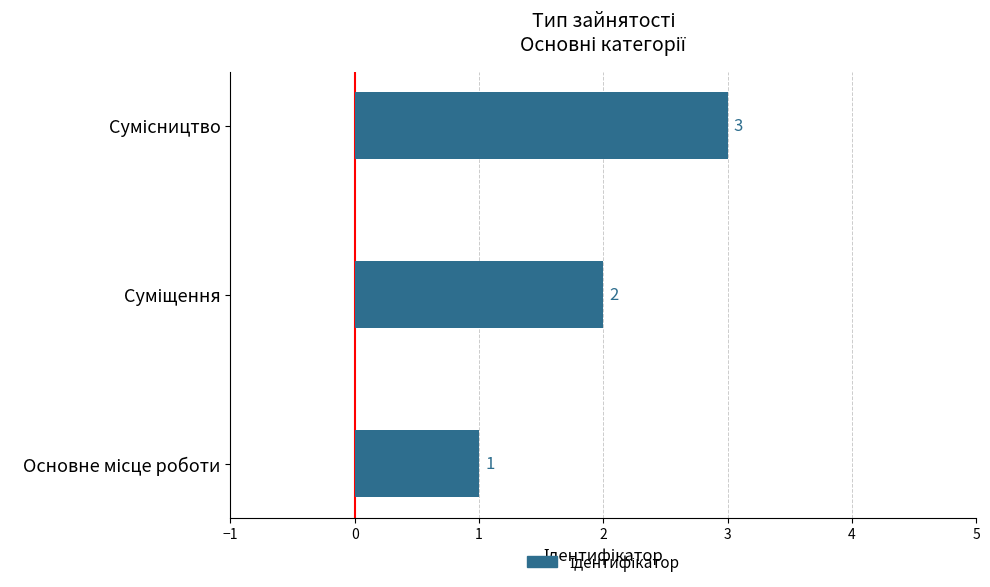

Count the values in the range 1 to 3.

3